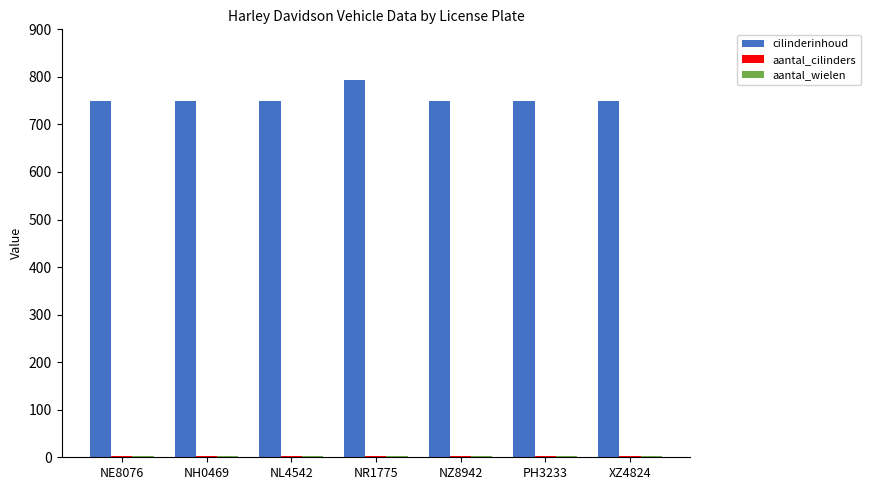

Which category has the highest value in the cilinderinhoud series?

NR1775